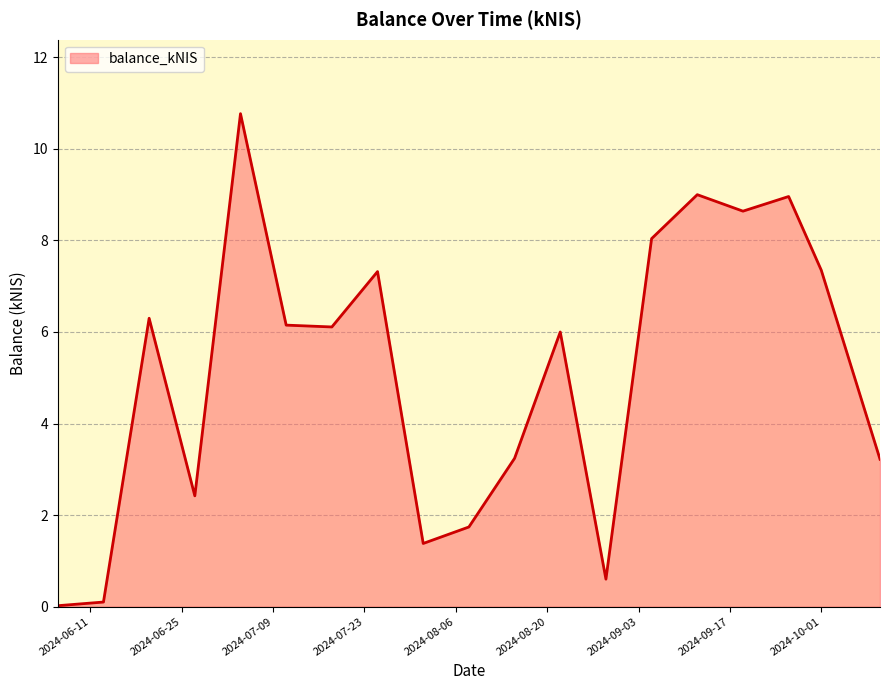

What is the greatest value displayed?

10.8